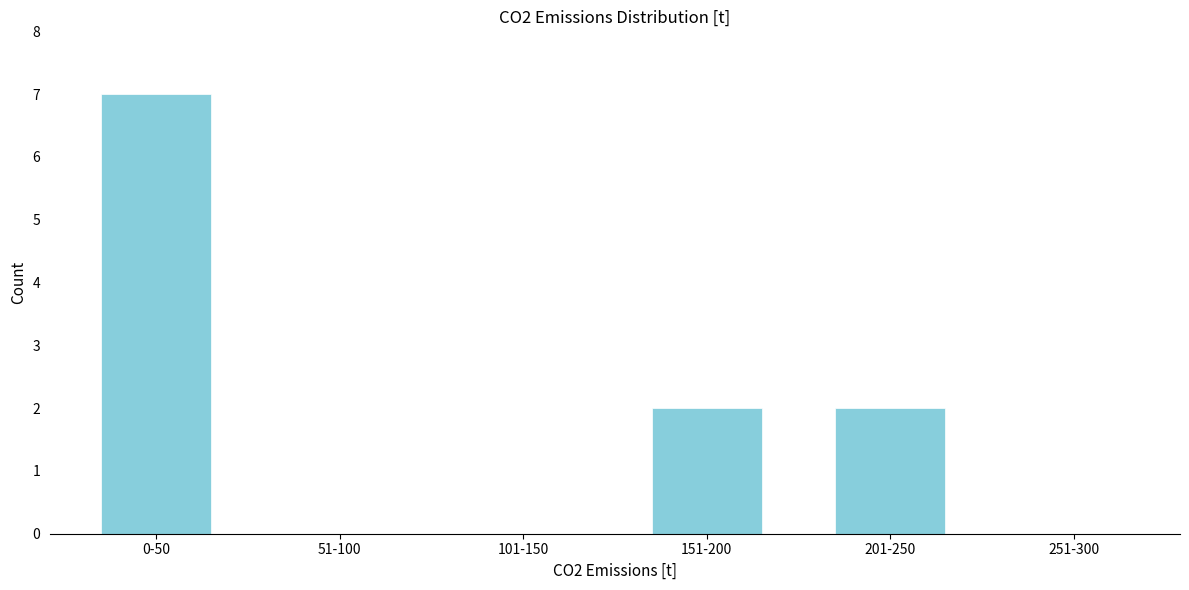

Reading left to right, extract all data points from this chart.

0-50=7	51-100=0	101-150=0	151-200=2	201-250=2	251-300=0